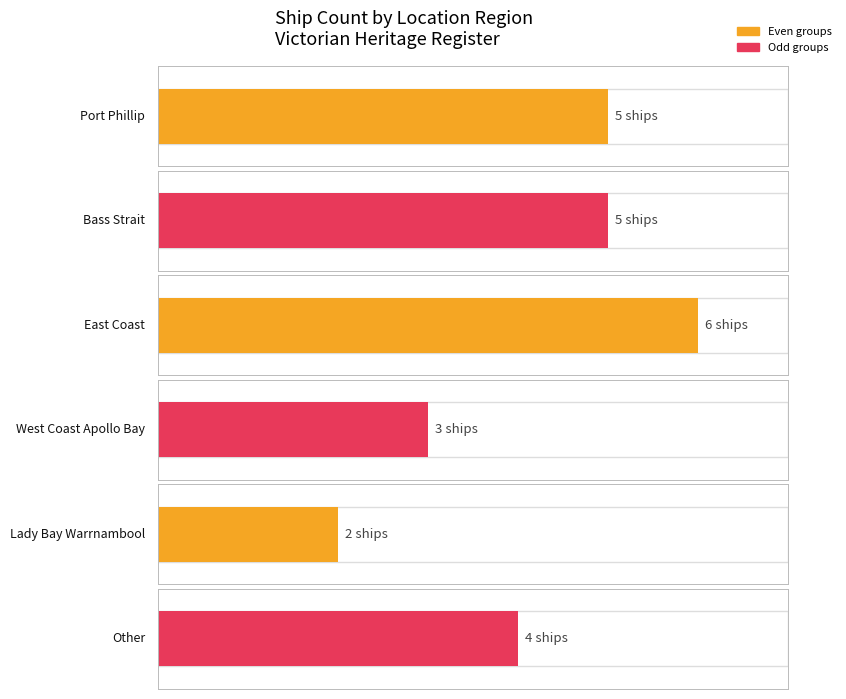

What is the difference between the values at West Coast and East Coast?

3